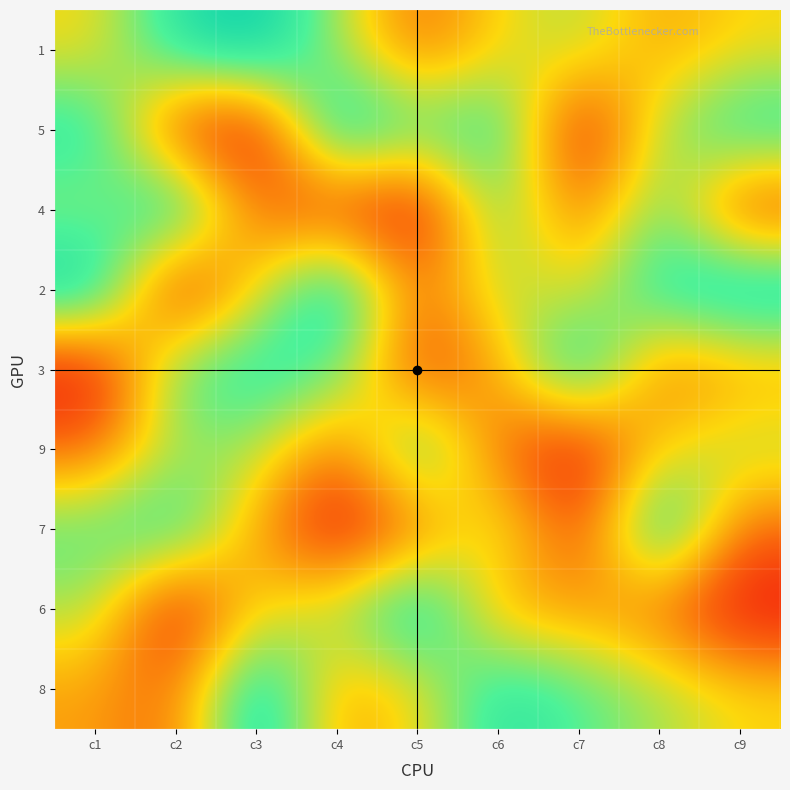

Which series has the widest spread of values?

5